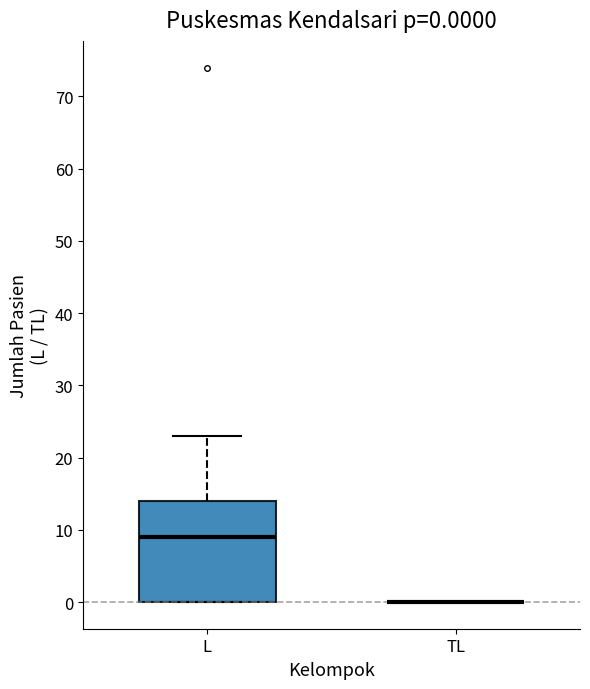

Which box is the tallest, from its lower edge to its upper edge?

L